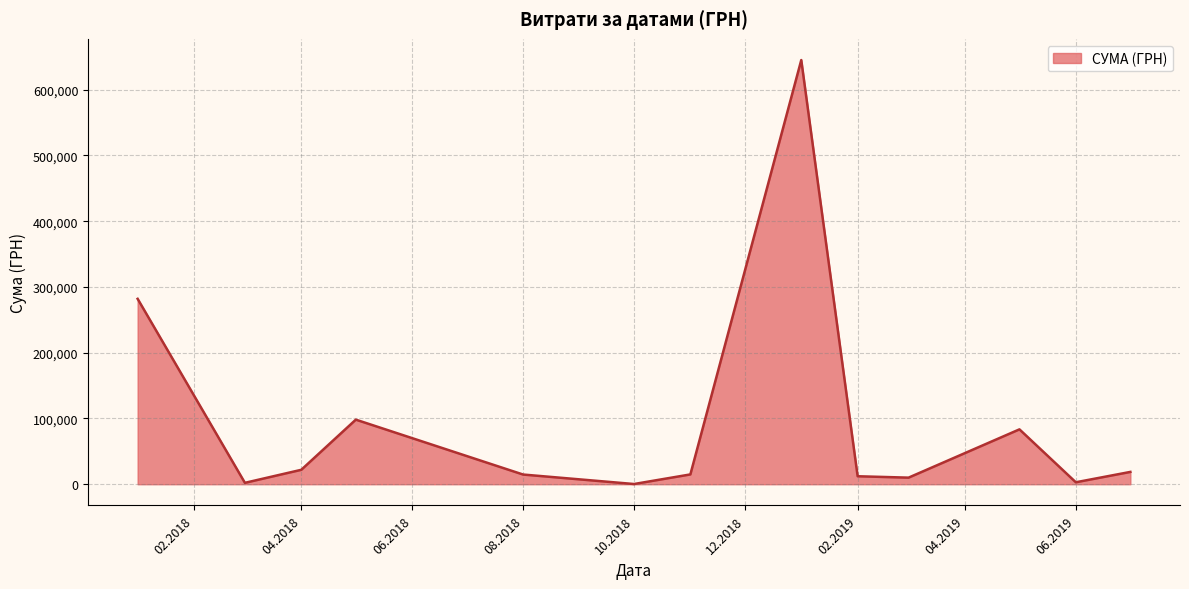

Count the number of data series in this chart.

1